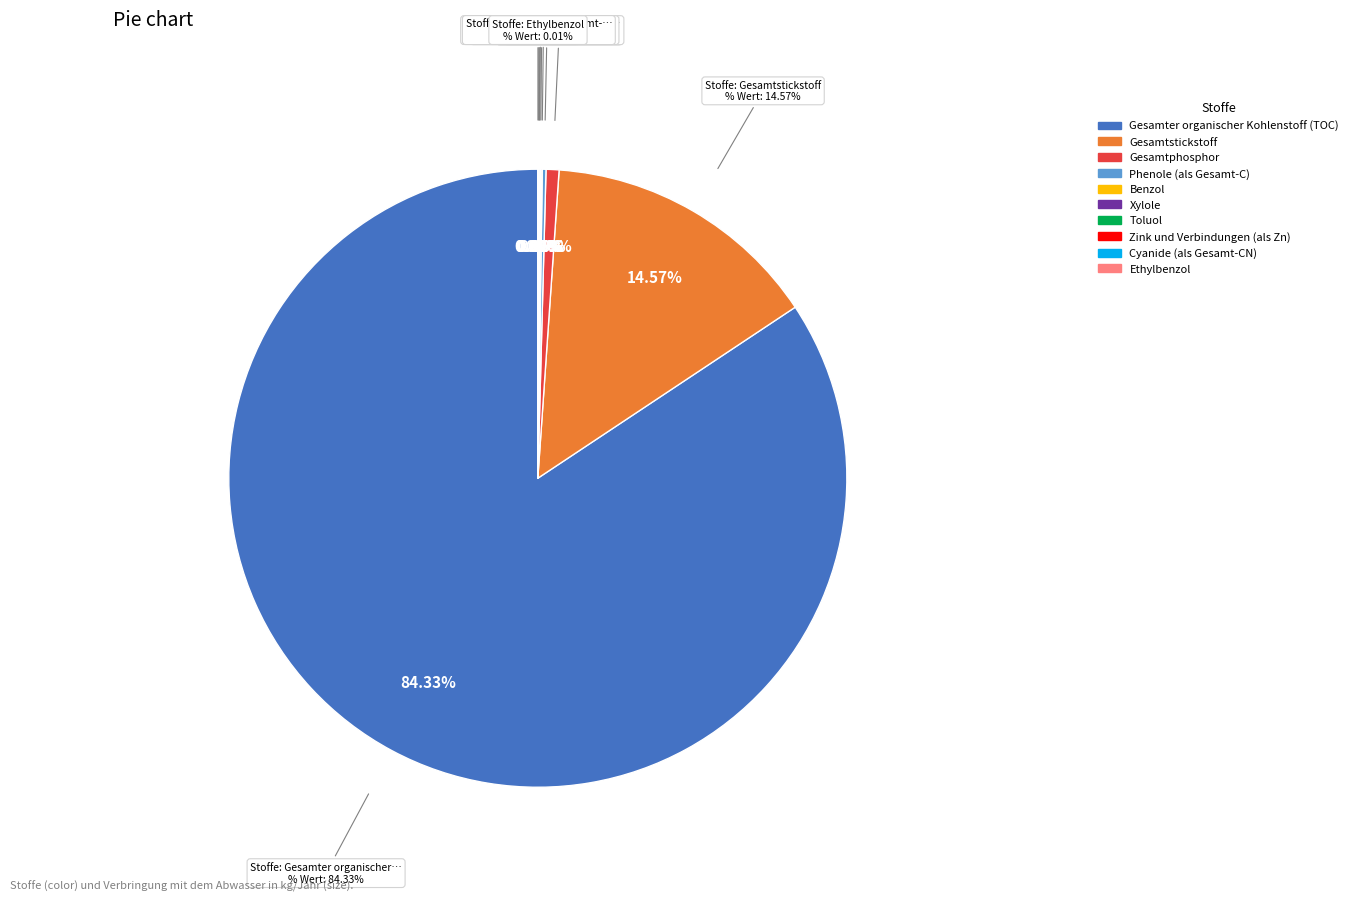

What portion of the pie excludes Fluoride (als Gesamt-F)?

100.0%